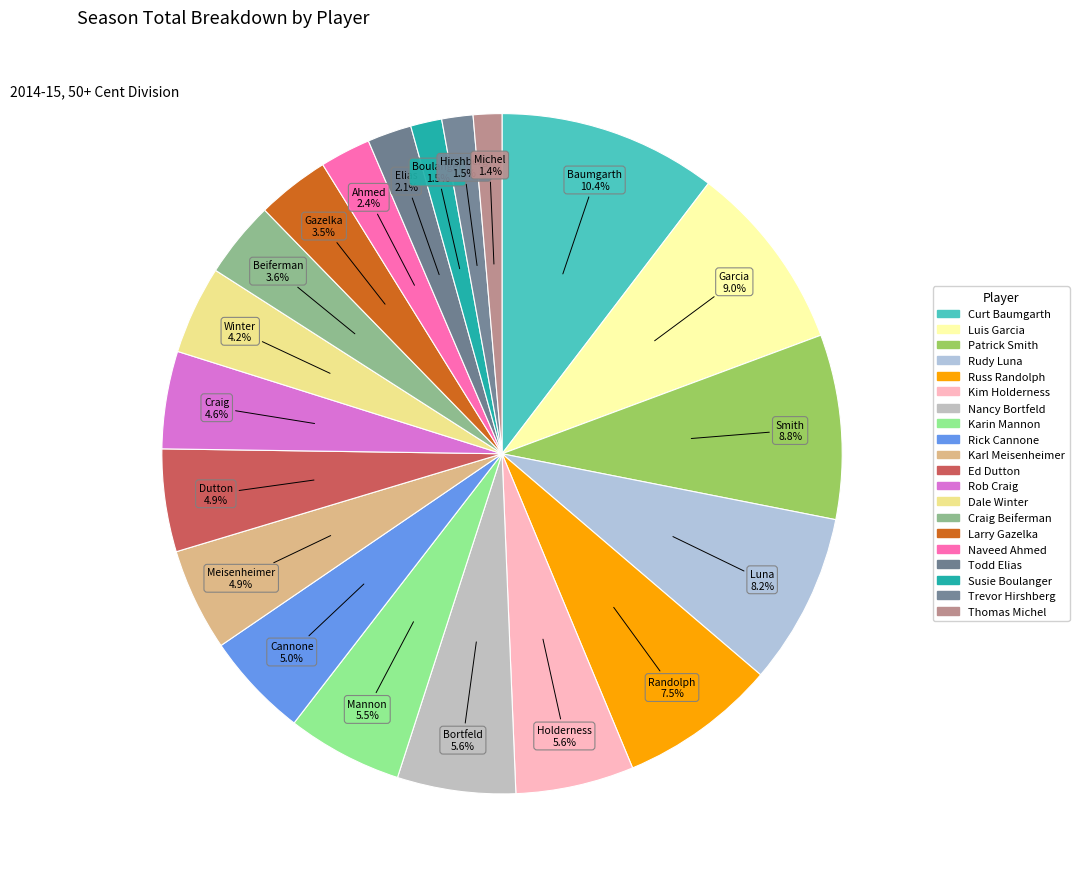

How many segments does this pie chart have?

20